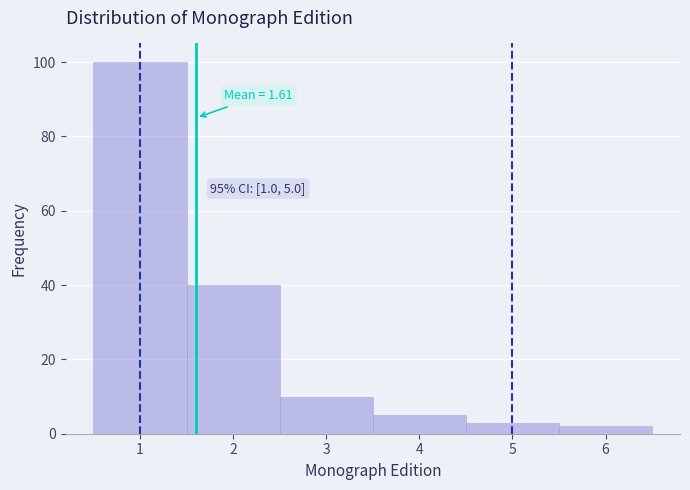

Which range on the x-axis has the tallest bar?

0.5 to 1.5